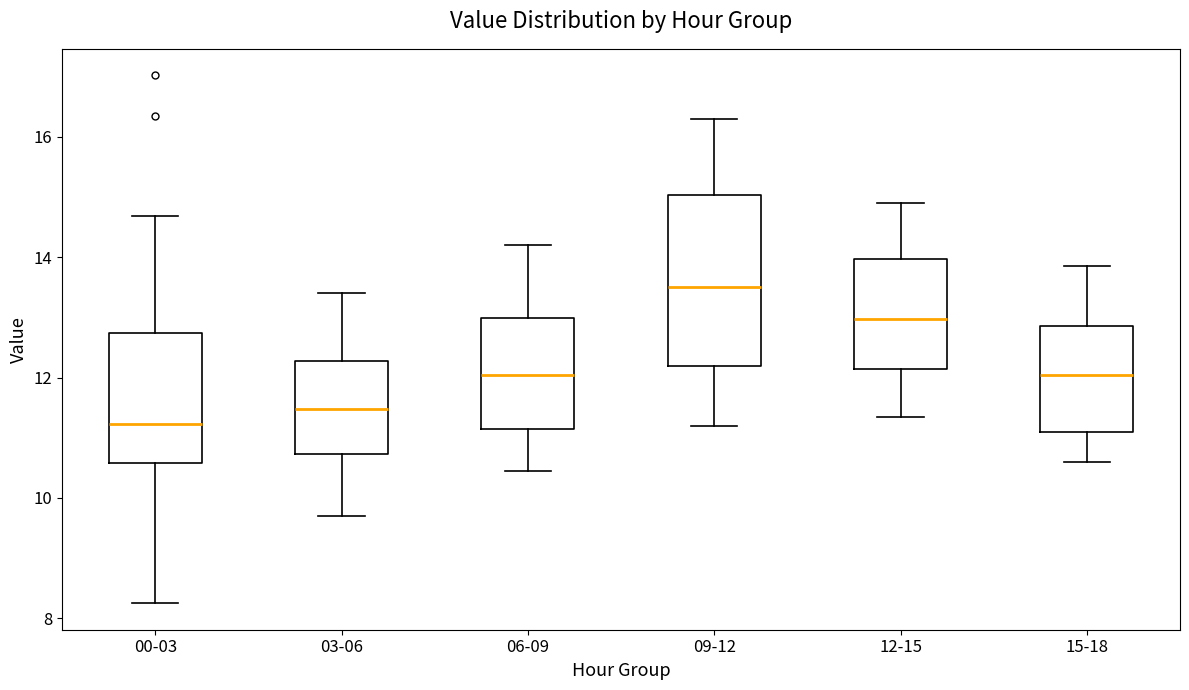

Reading left to right, read every box against the y-axis: the position of its median line, the range the box covers, and the ends of its whiskers. The values are not printed on the chart, so give them approximately, as read against the axis.

00-03: median 11.2, box 10.6 to 12.8, whiskers 8.2 to 14.6
03-06: median 11.4, box 10.8 to 12.2, whiskers 9.8 to 13.4
06-09: median 12.0, box 11.2 to 13.0, whiskers 10.4 to 14.2
09-12: median 13.6, box 12.2 to 15.0, whiskers 11.2 to 16.4
12-15: median 13.0, box 12.2 to 14.0, whiskers 11.4 to 15.0
15-18: median 12.0, box 11.2 to 12.8, whiskers 10.6 to 13.8